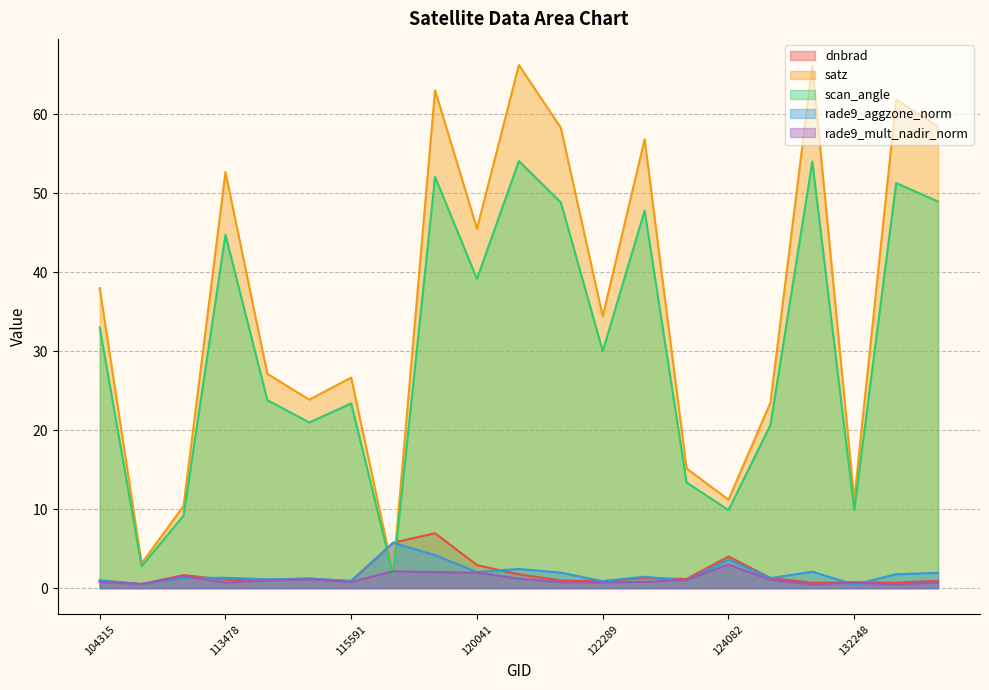

Does the chart display data point markers on the line(s)?

No